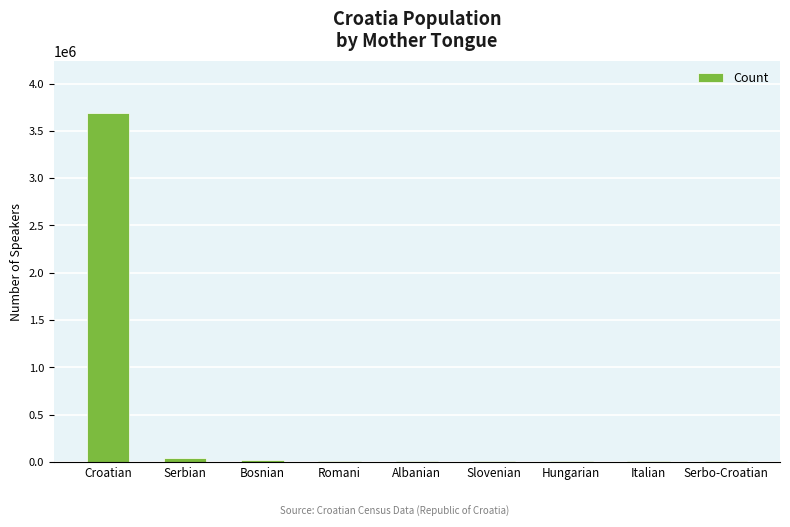

True or false: the data shows 2546734 at Croatian.

False